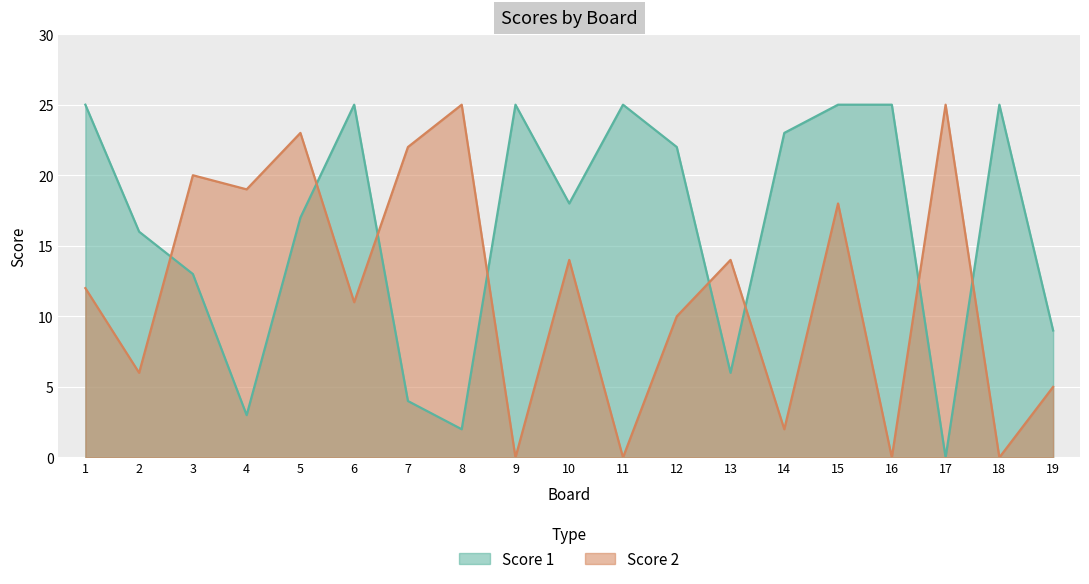

What is the difference between the maximum and minimum values in the Score 2 series?

25